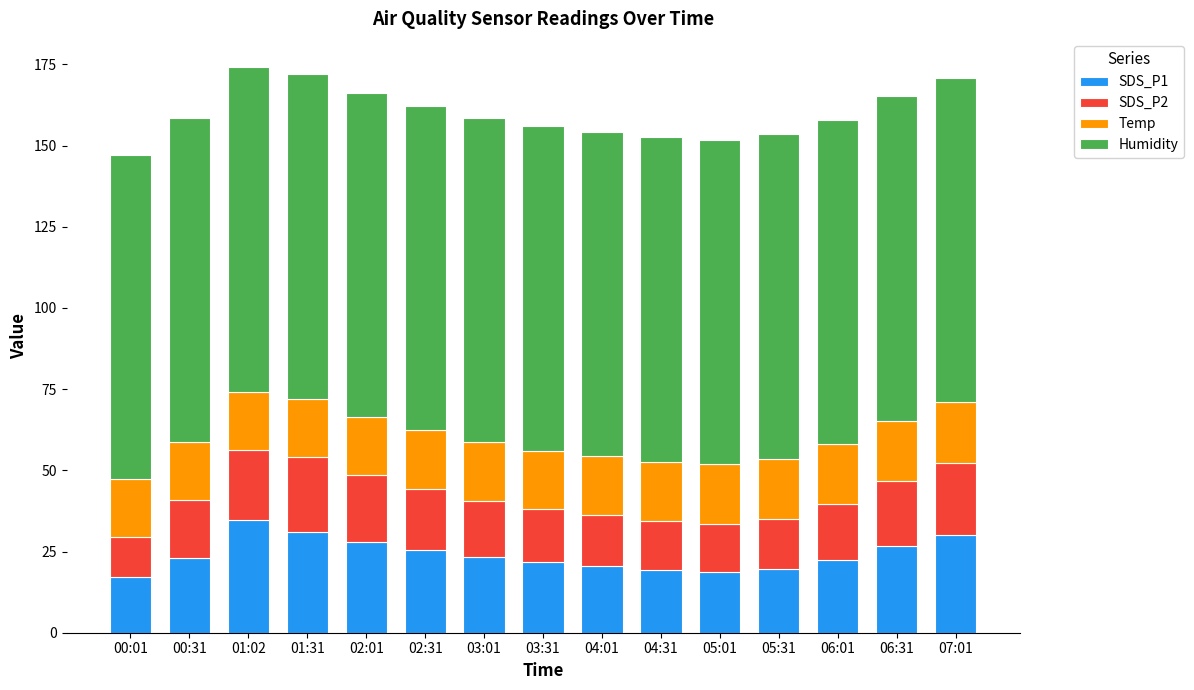

The value of SDS_P1 at 02:31 is 25.5. True or false?

True